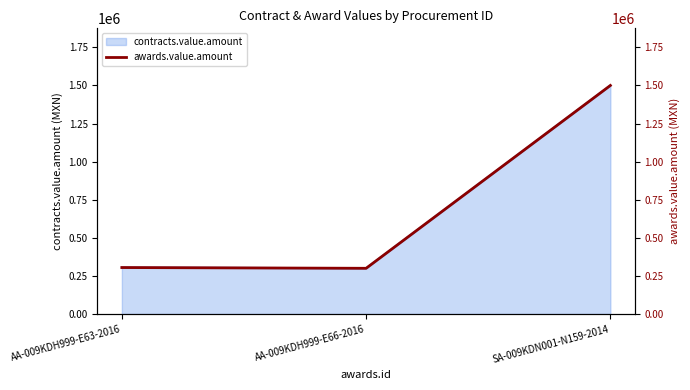

Which label corresponds to the largest value in the chart?

SA-009KDN001-N159-2014